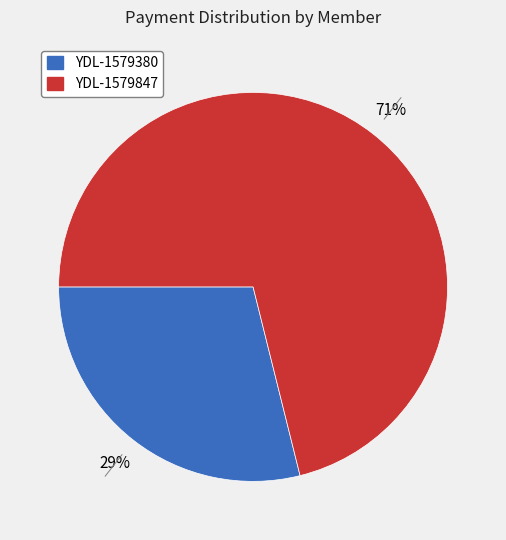

Which category has the smallest portion of the pie?

YDL-1579380